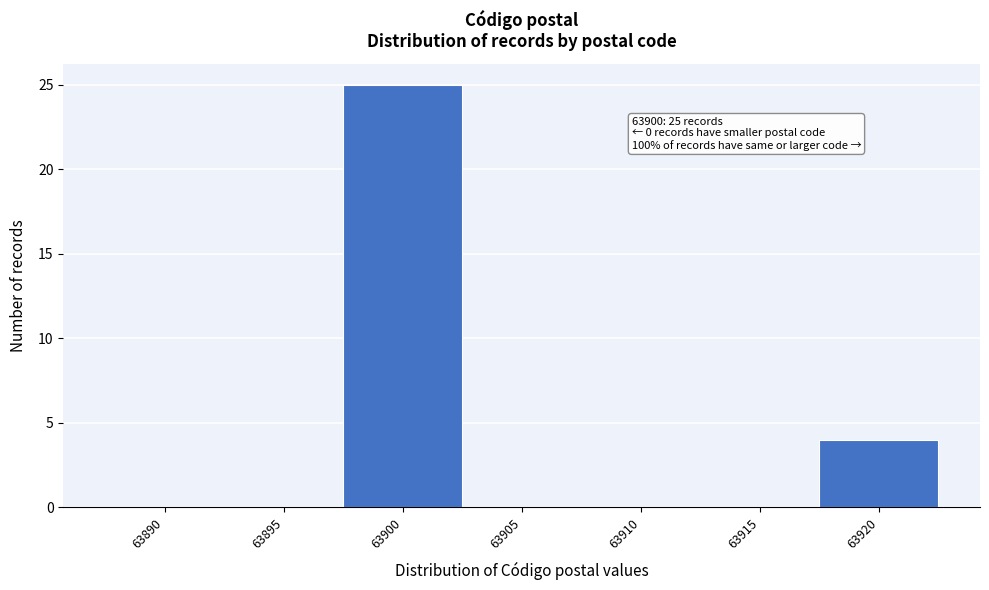

Reading right to left, list all the values displayed in this chart.

63920=4	63915=0	63910=0	63905=0	63900=25	63895=0	63890=0